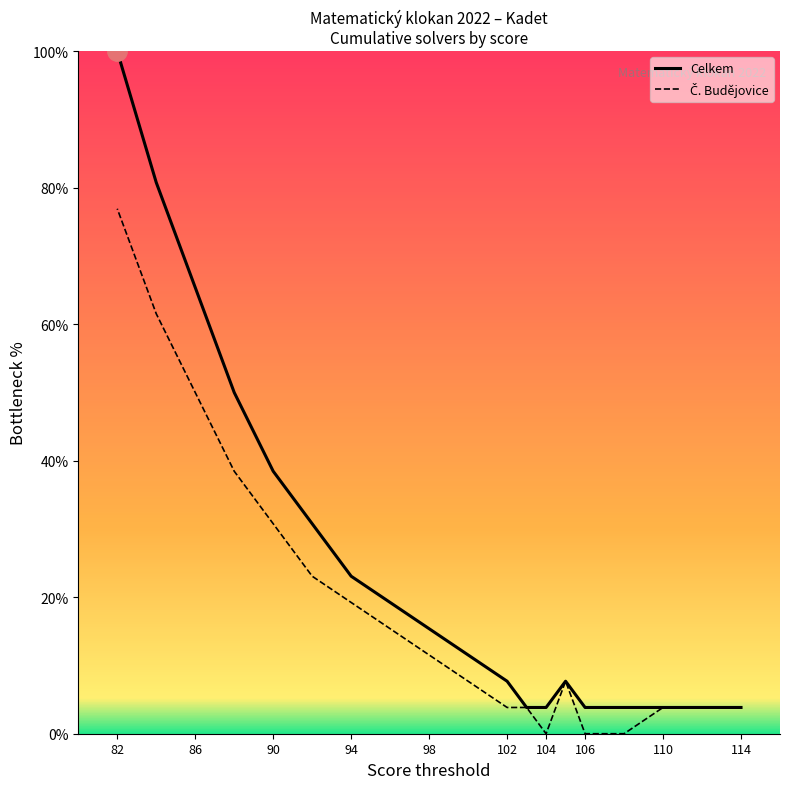

Which series has the largest total across all categories?

Celkem